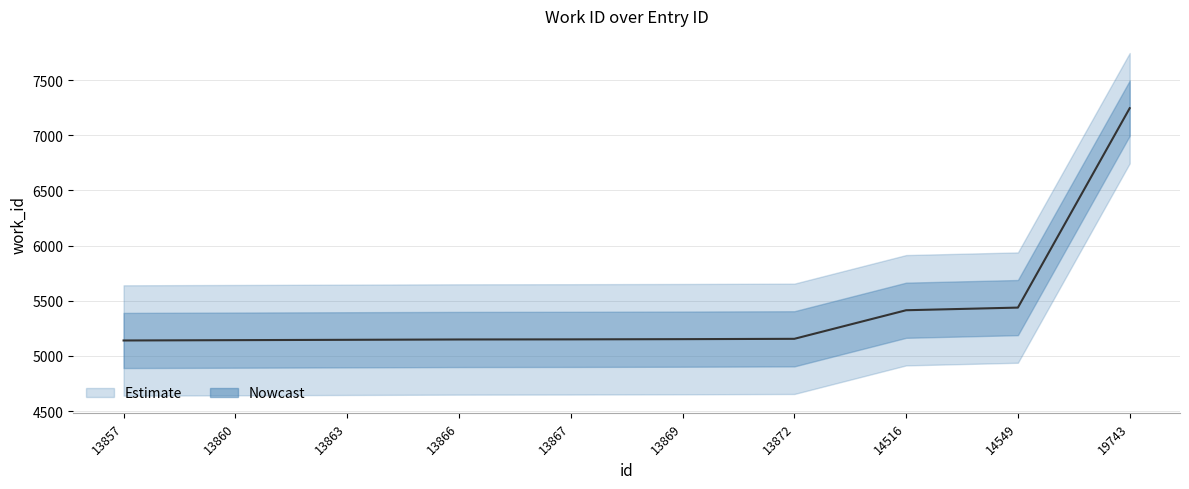

Count the number of values greater than 5152.

4